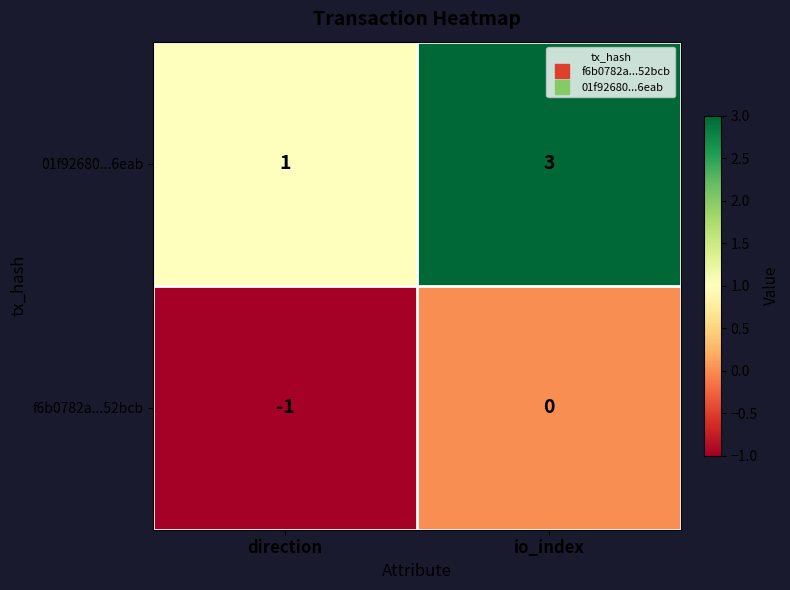

What is the smallest value displayed?

-1